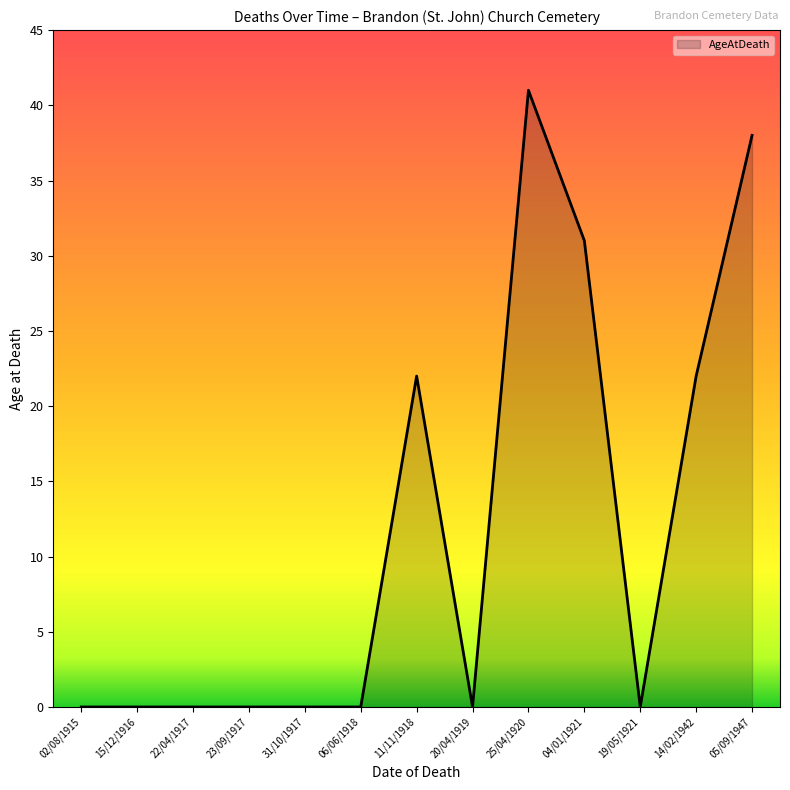

What is the difference between the maximum and minimum values?

41